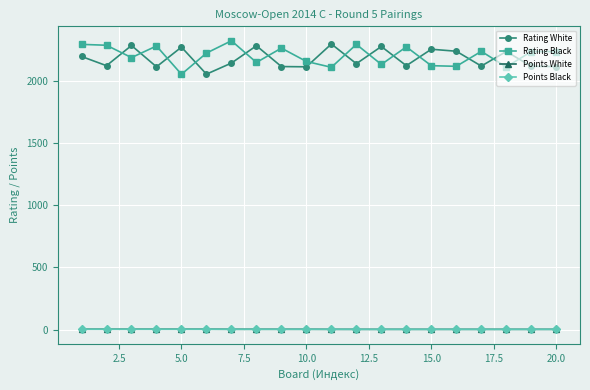

True or false: Rating Black and Points Black intersect in this chart.

False